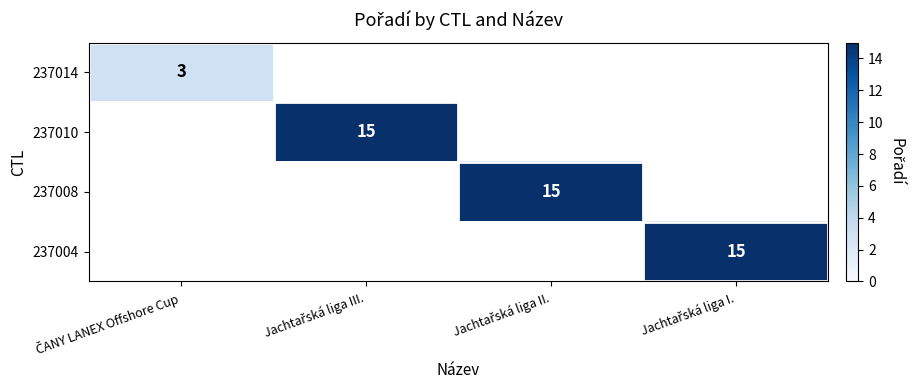

List the series in order of their peak value, lowest first.

237014, 237010, 237008, 237004